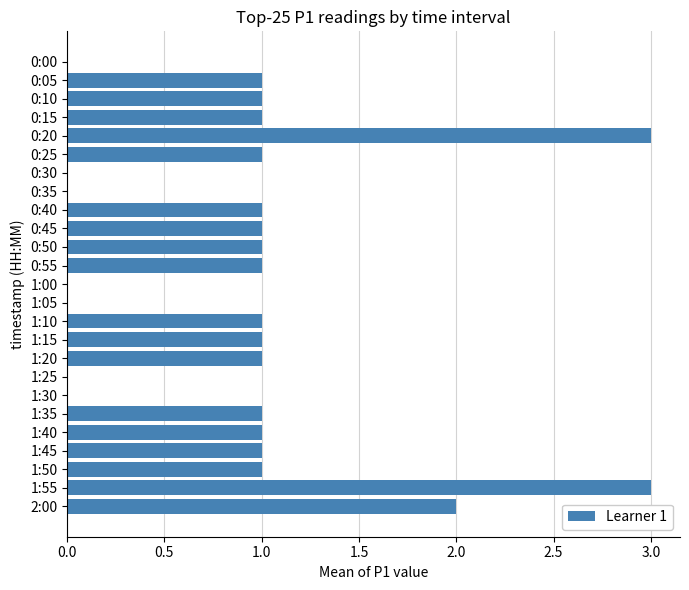

How many data points does each series have?

25